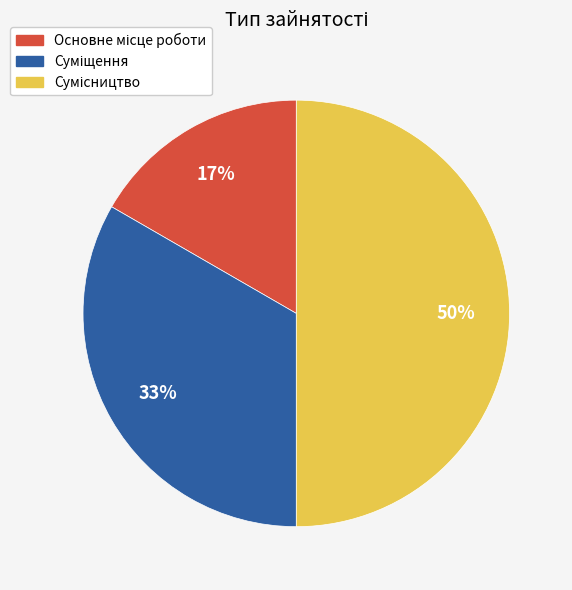

To the nearest percent, what is the difference between the largest and smallest slice percentages?

33%